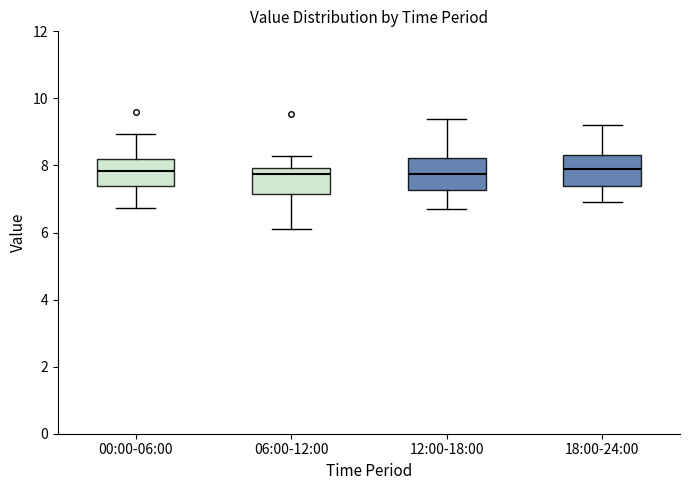

Where does the median line of the box for 18:00-24:00 sit on the y-axis? The values are not printed on the chart, so give them approximately, as read against the axis.

8.0